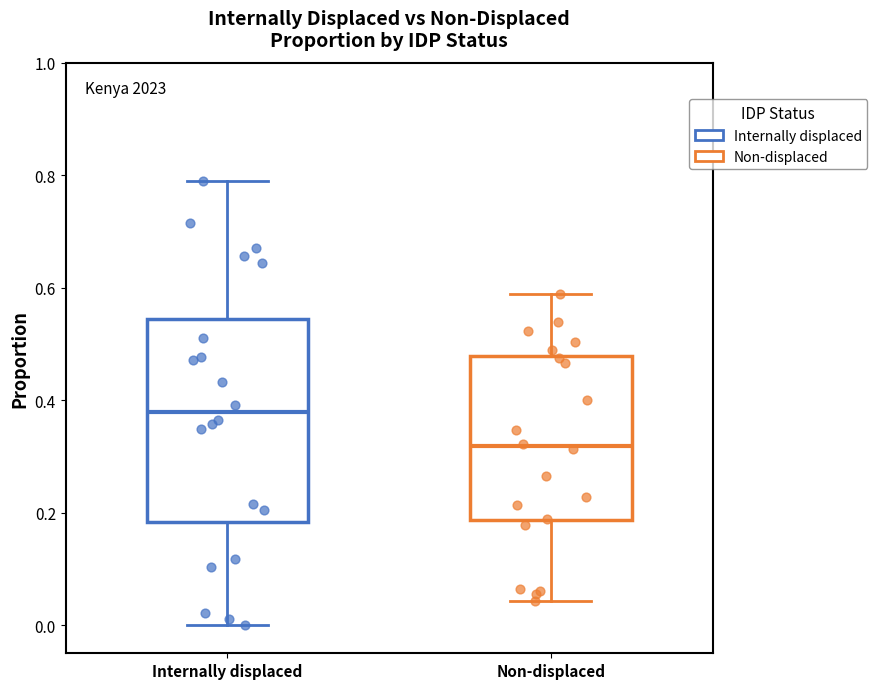

Where does the median line of the box for Internally displaced sit on the y-axis? The values are not printed on the chart, so give them approximately, as read against the axis.

0.38